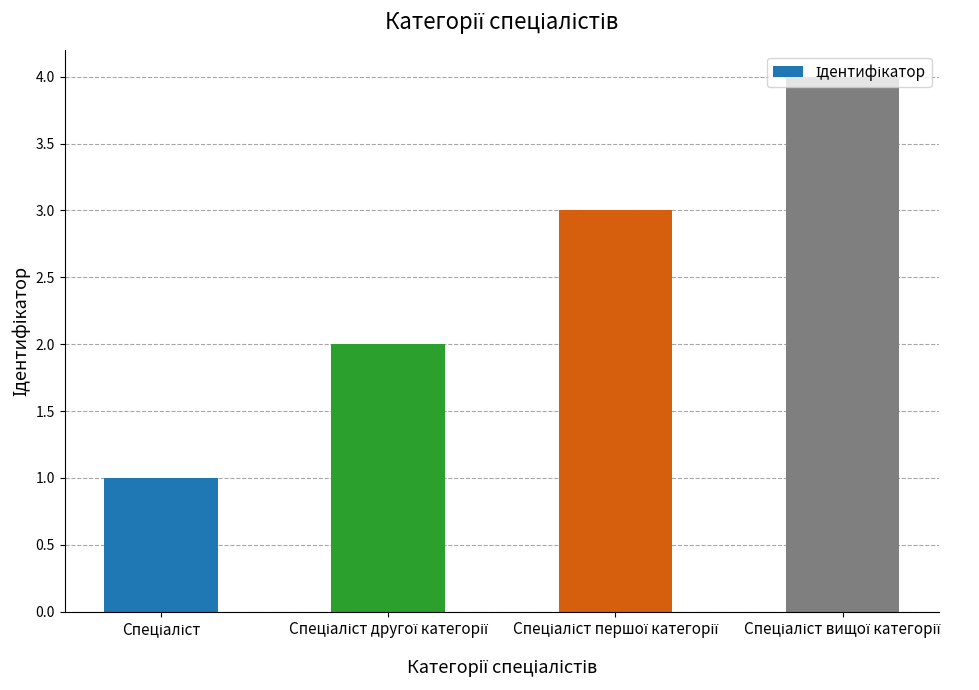

What is the greatest value displayed?

4